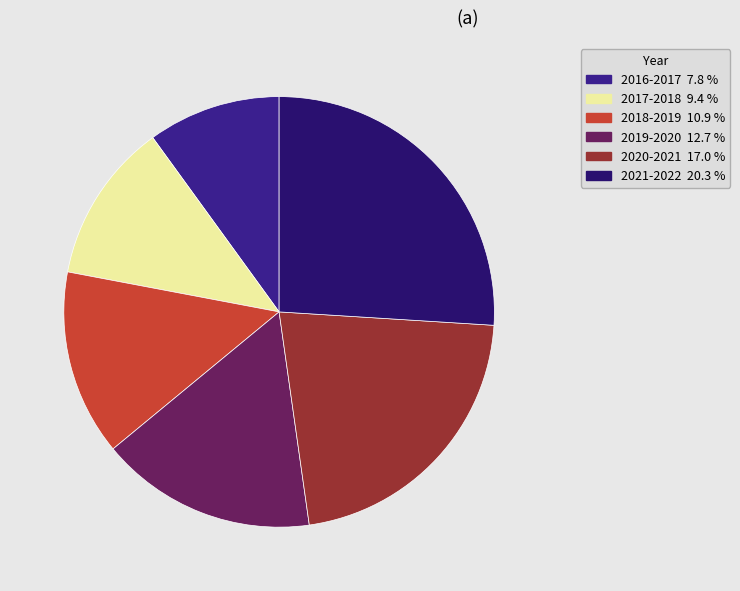

Is there any slice that represents more than half of the pie?

No